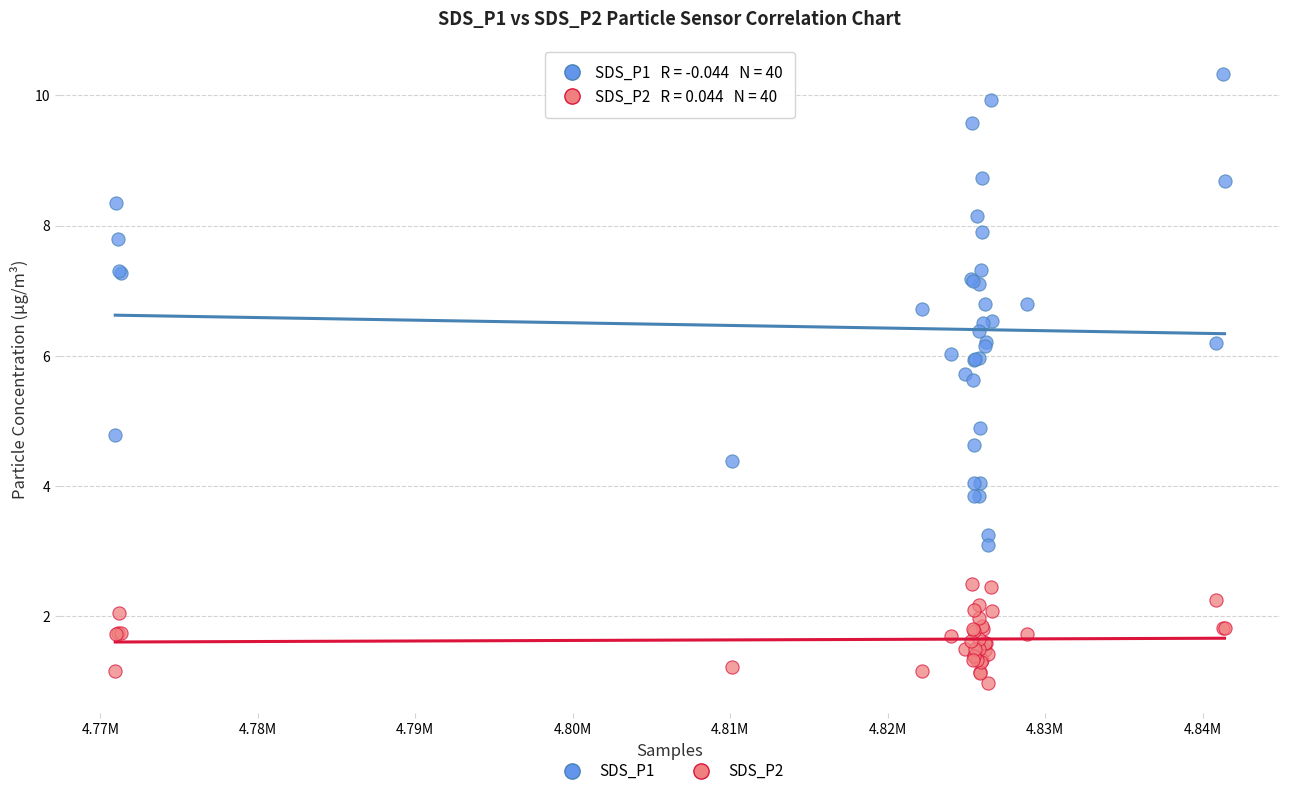

What are all the series names shown in the legend?

SDS_P1, SDS_P2